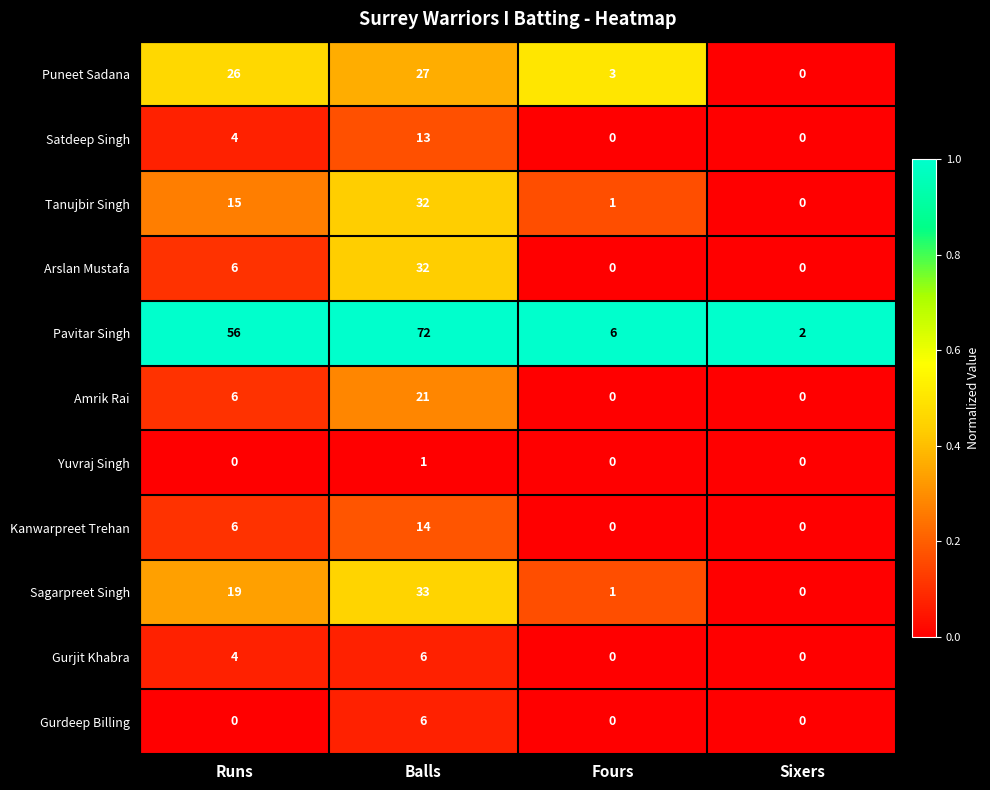

Is it true that Puneet Sadana equals 12 at Runs?

False